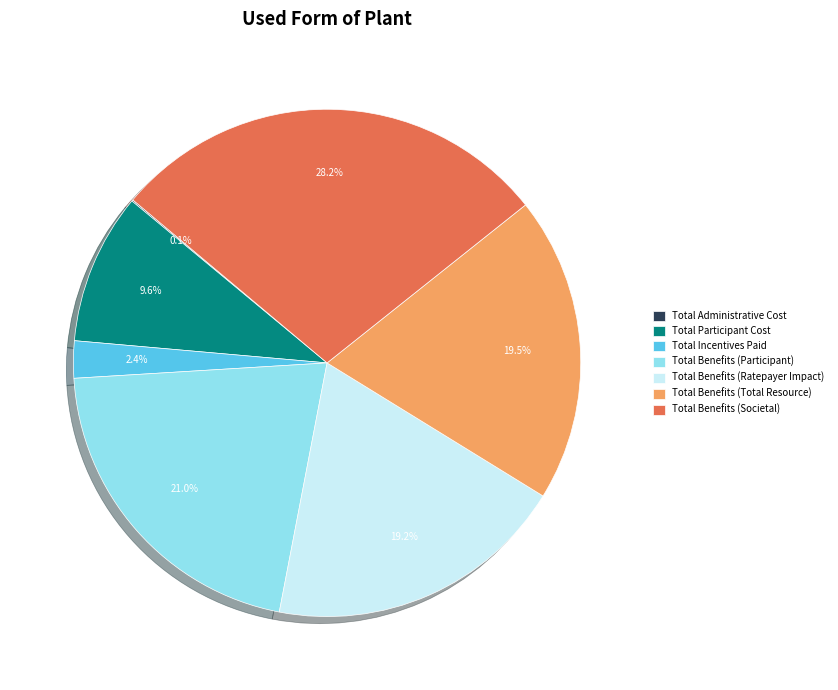

Approximately how many times larger is the value at Total Benefits (Participant) compared to Total Benefits (Societal)?

0.7